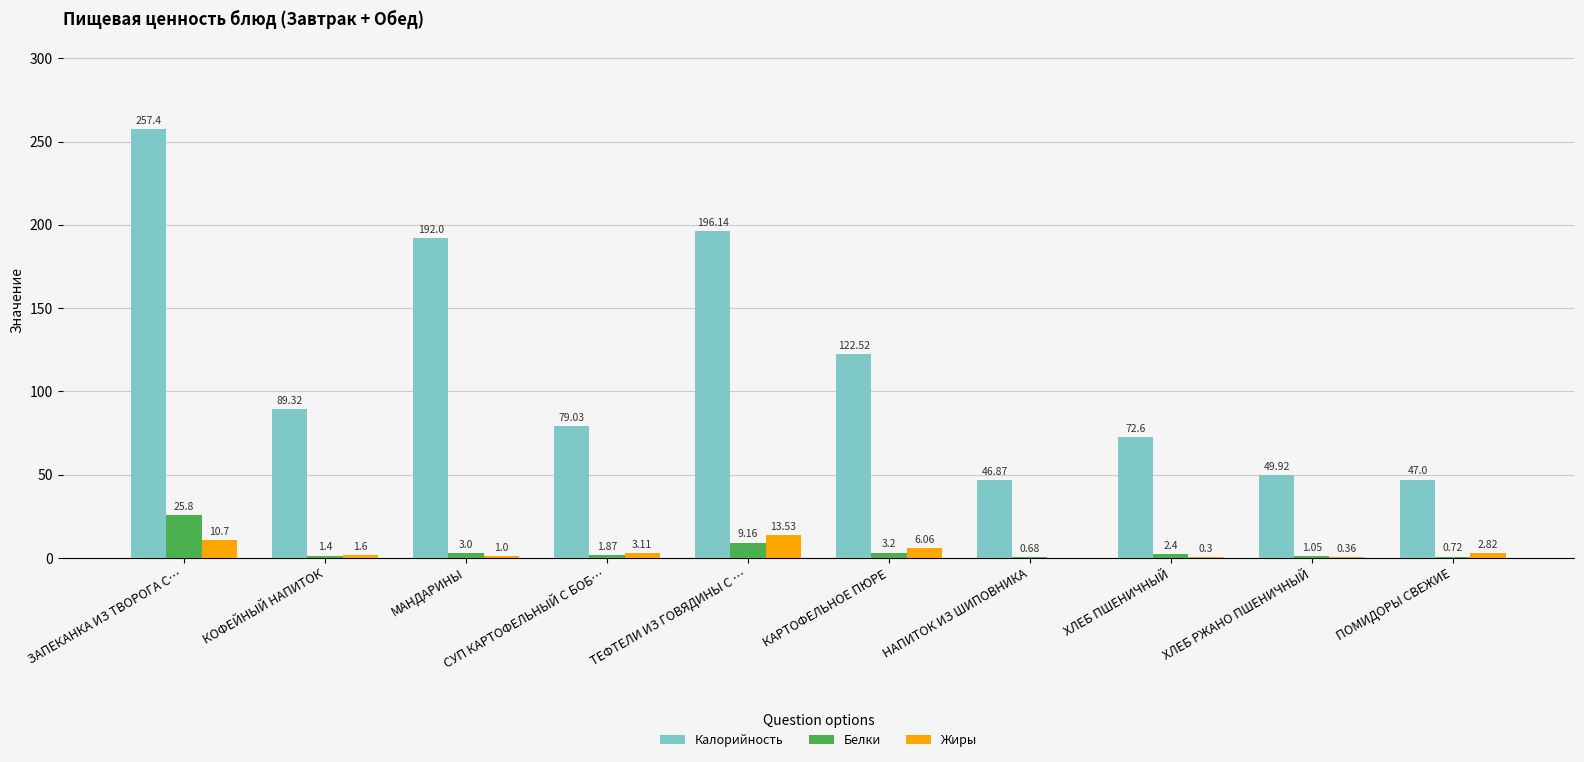

What is the spread (max minus min) of values at ЗАПЕКАНКА ИЗ ТВОРОГА С…?

246.7